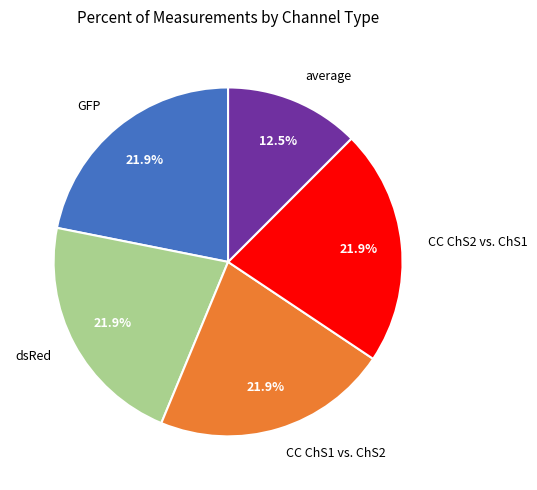

Which category has the smallest portion of the pie?

average